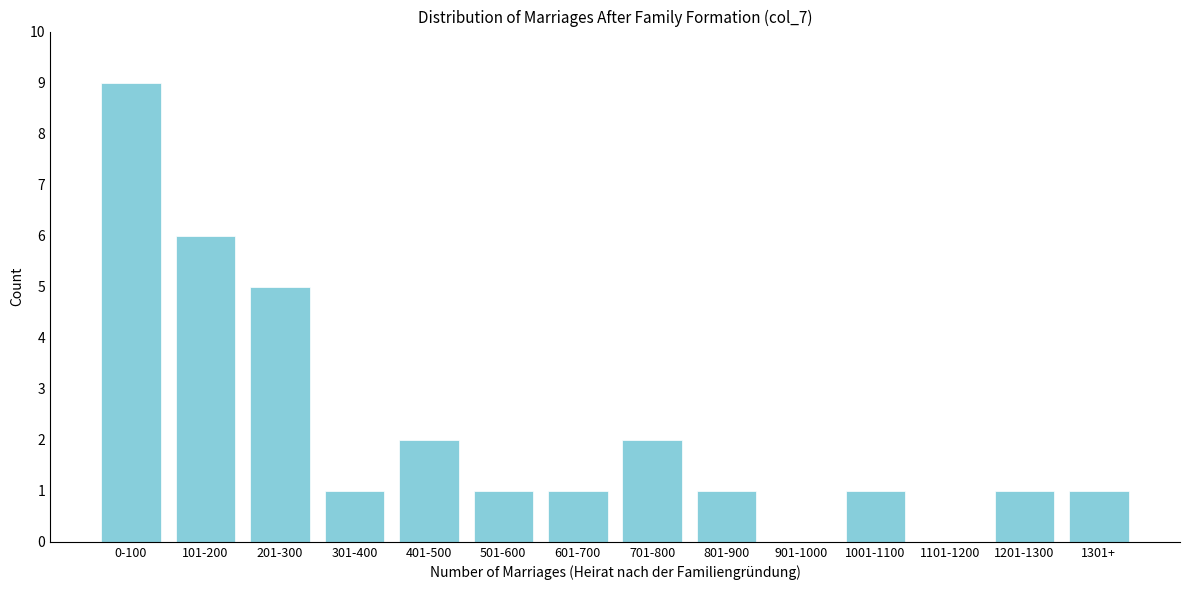

Reading left to right, what are all the values shown in this chart?

0-100=9	101-200=6	201-300=5	301-400=1	401-500=2	501-600=1	601-700=1	701-800=2	801-900=1	901-1000=0	1001-1100=1	1101-1200=0	1201-1300=1	1301+=1